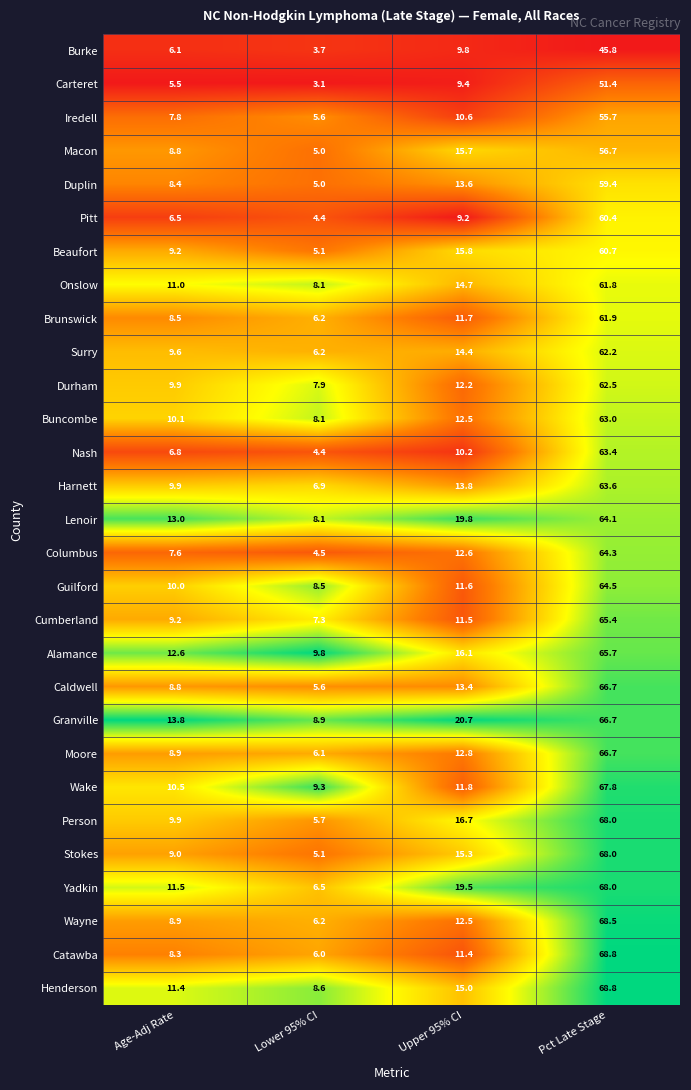

Which category has the highest value across all series?

Pct Late Stage